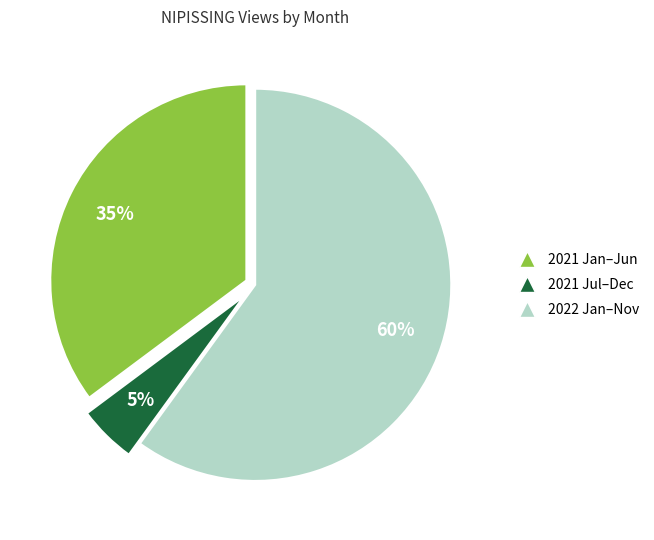

To the nearest percent, what is the average slice percentage?

33%